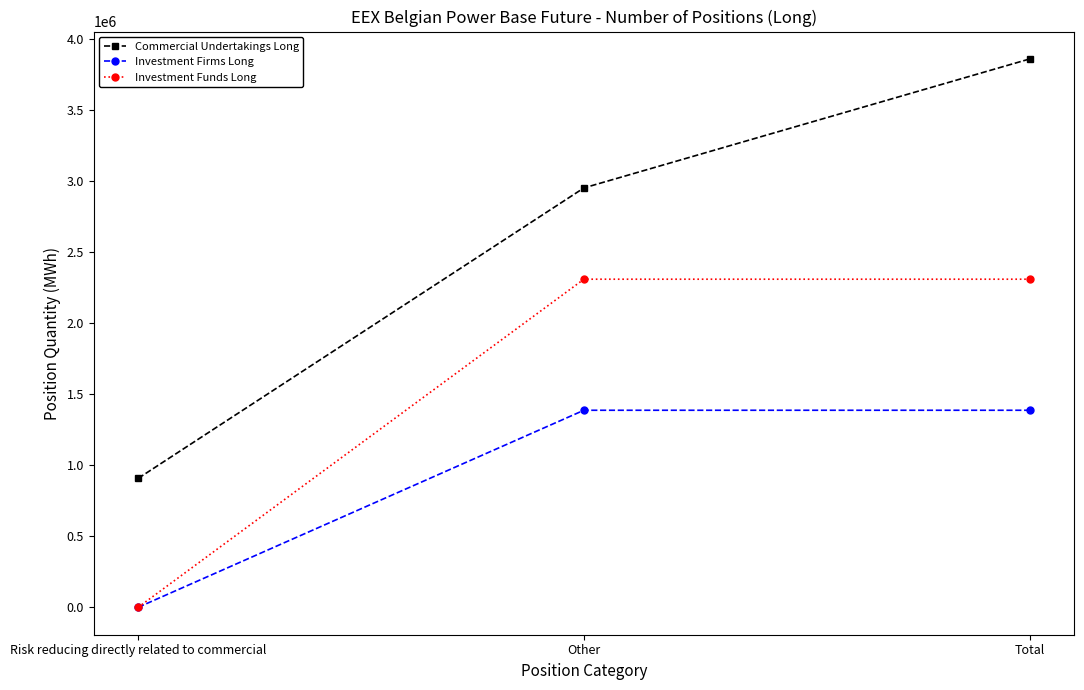

What is the label of the 3rd point from the right?

Risk reducing directly related to commercial